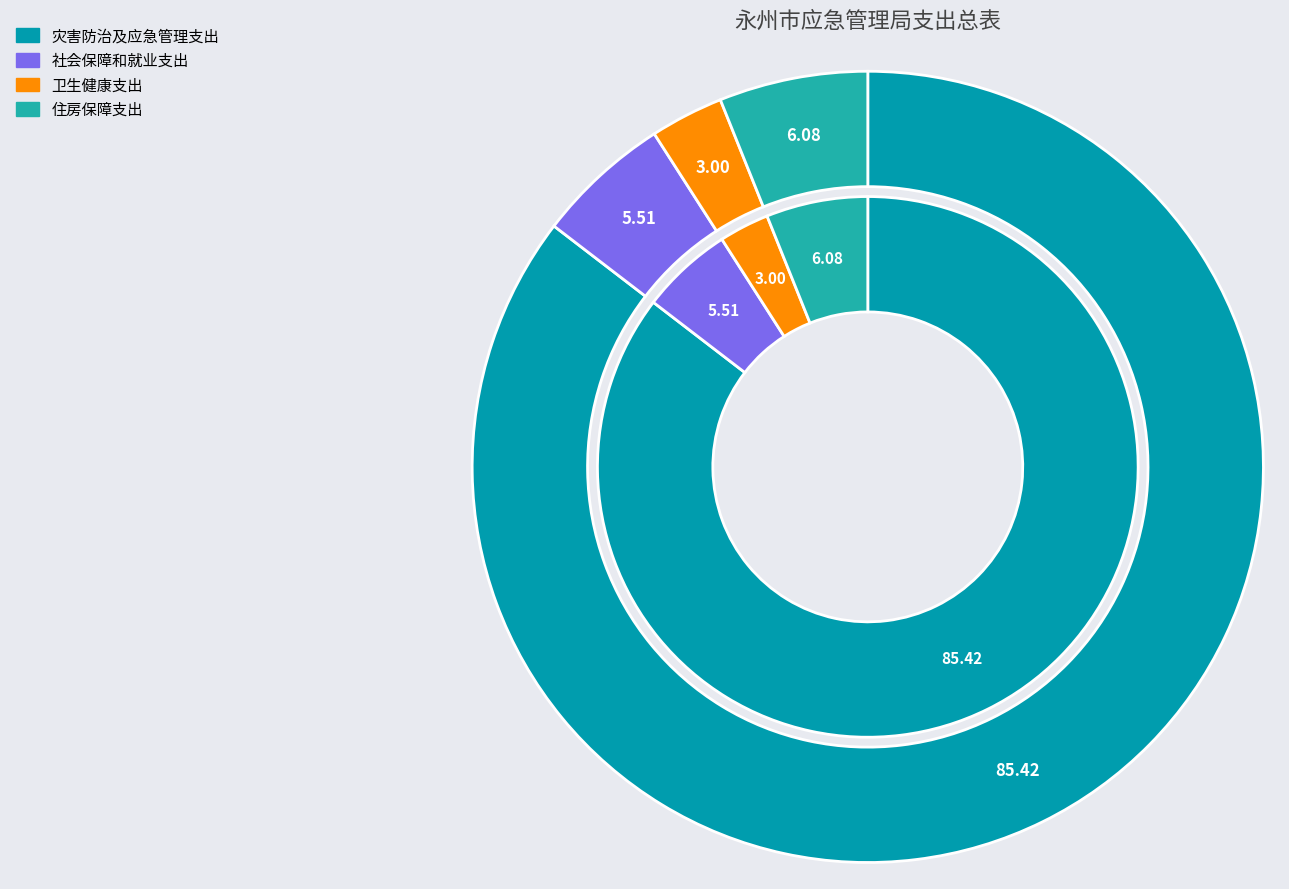

Is 住房保障支出 the majority of the pie?

No